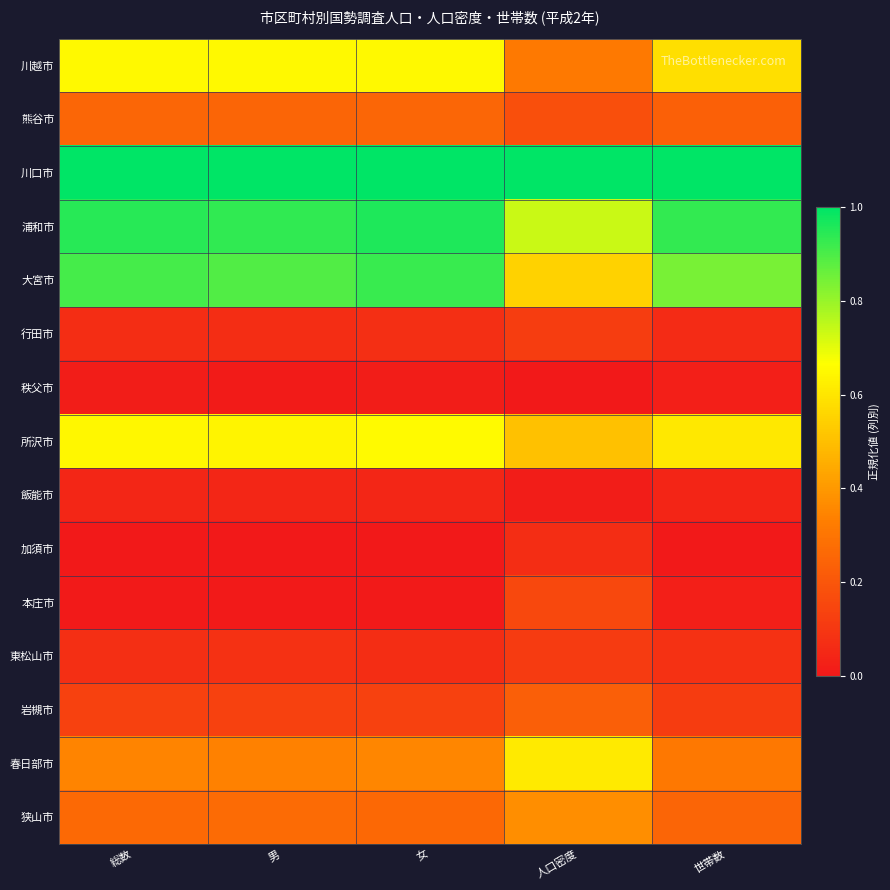

Which label corresponds to the smallest value in the chart?

人口密度